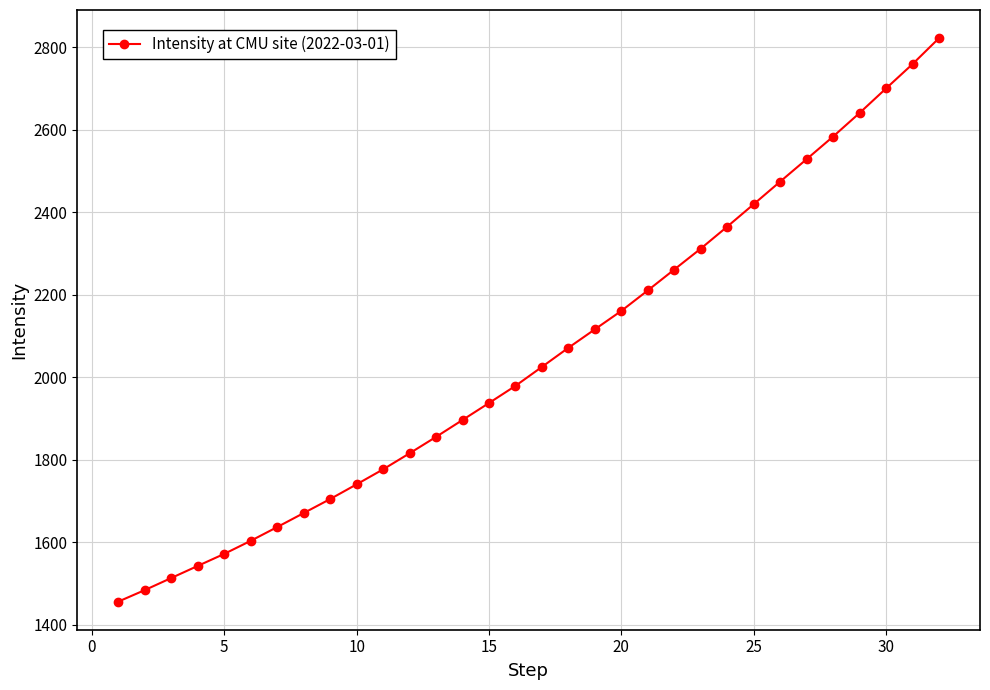

What is the greatest value displayed?

2822.1